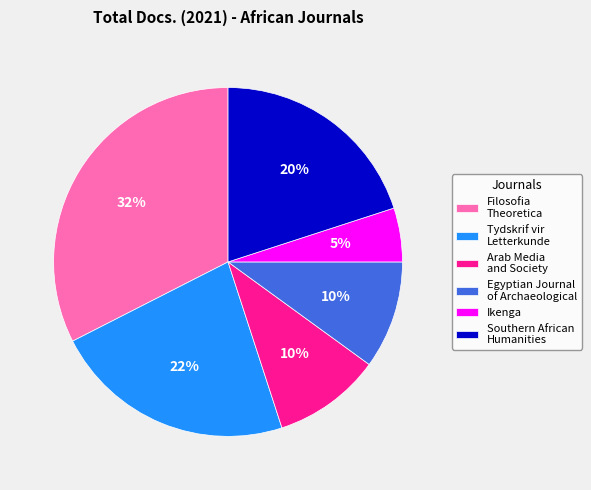

What percentage is the Tydskrif vir Letterkunde slice, to the nearest percent?

22%